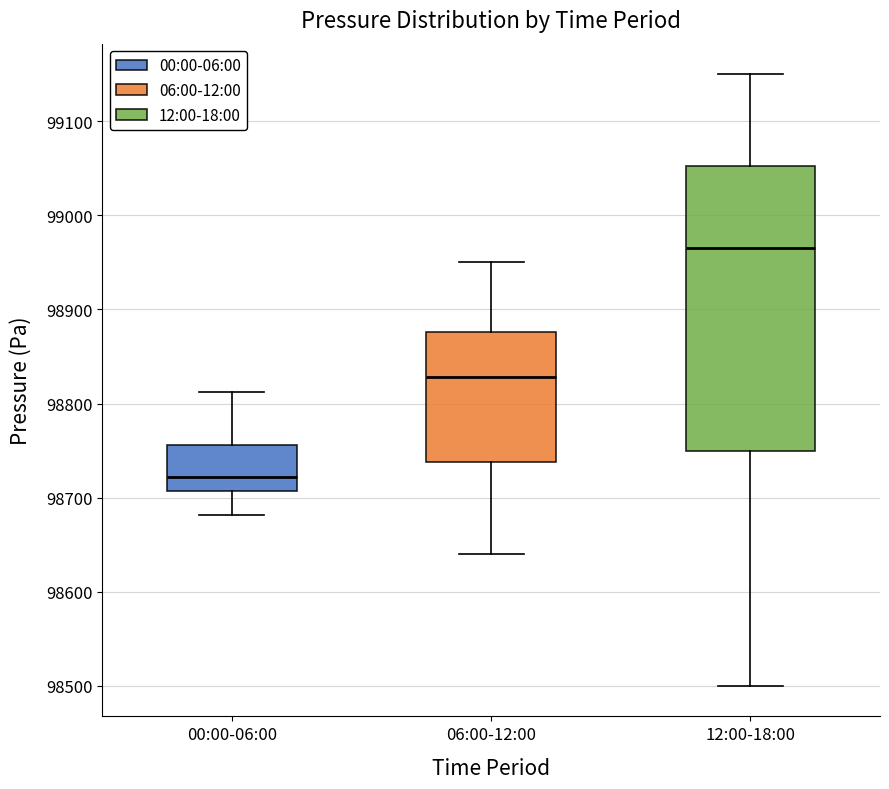

Where does the lower whisker of the box for 06:00-12:00 end on the y-axis? The values are not printed on the chart, so give them approximately, as read against the axis.

98640